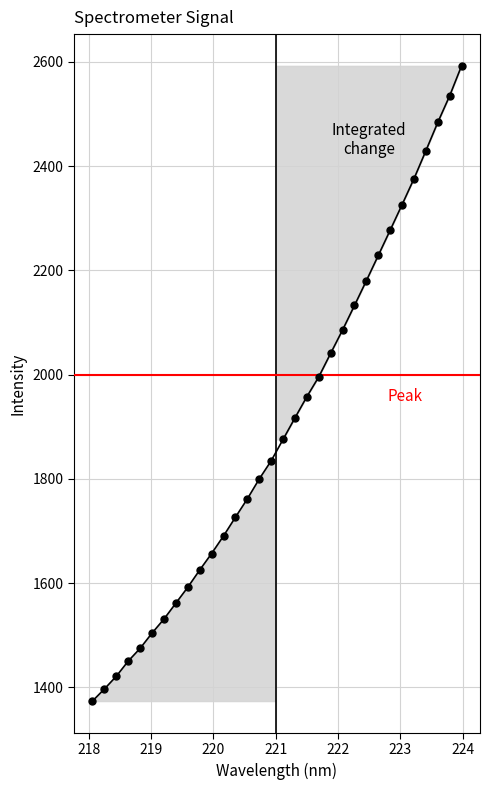

What is the average value?

1901.0